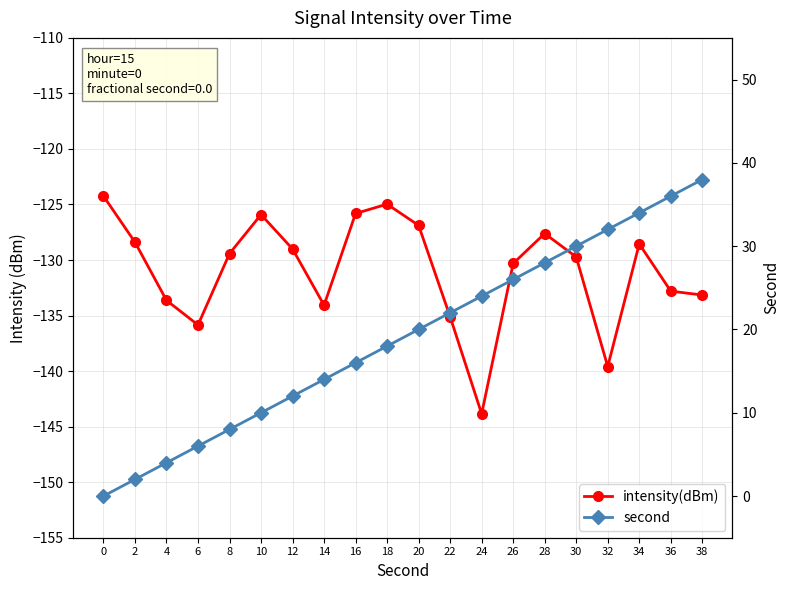

How many values in the intensity(dBm) series exceed -129?

8